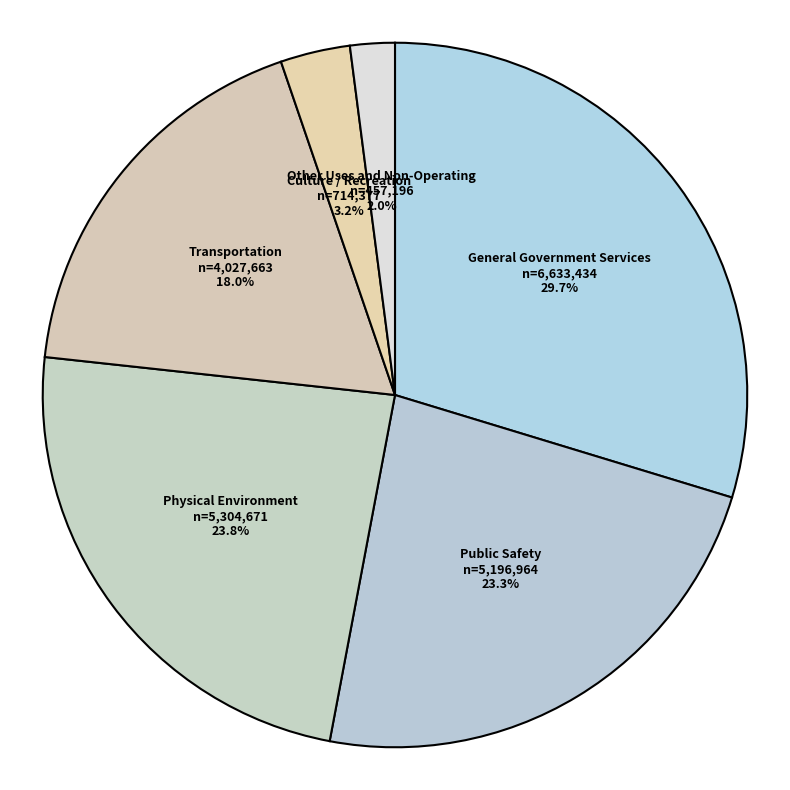

Which has a higher value, Transportation or Public Safety?

Public Safety